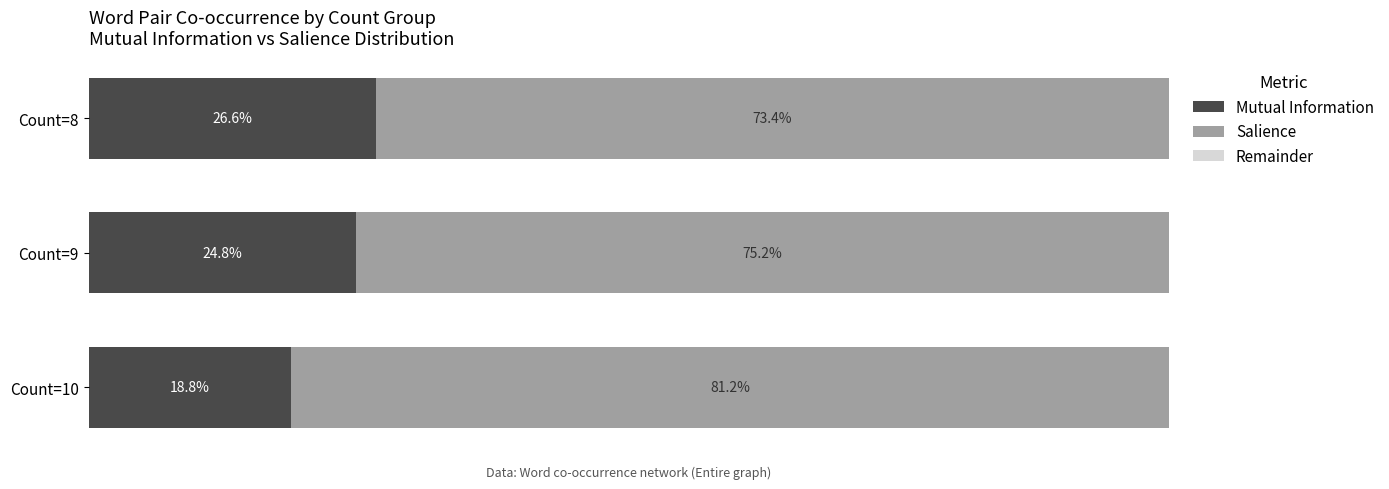

List the labels in order of Mutual Information value, largest first.

Count=8, Count=9, Count=10